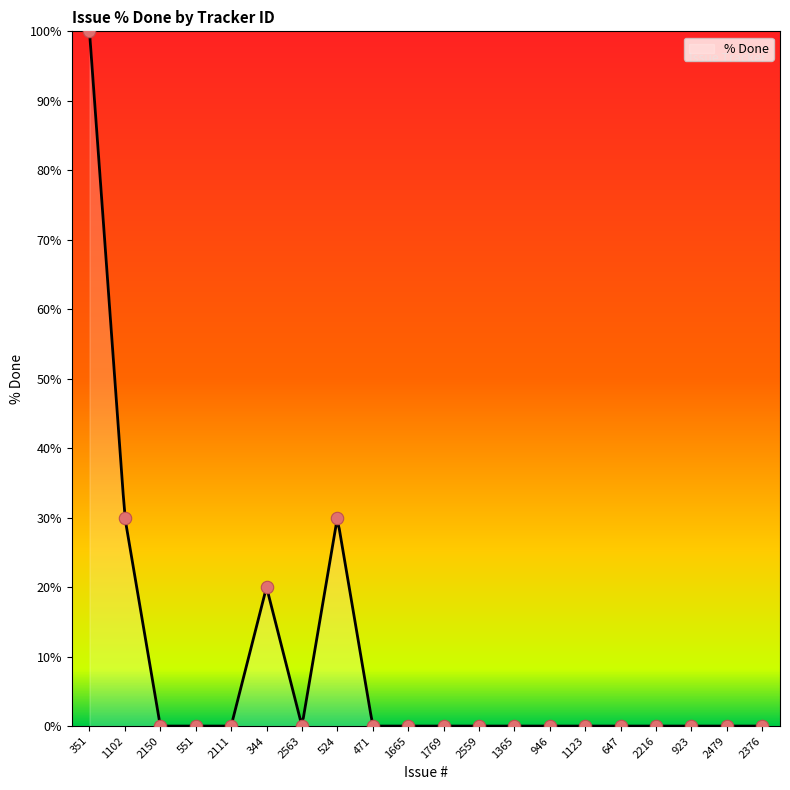

Which has a higher value, 344 or 2216?

344